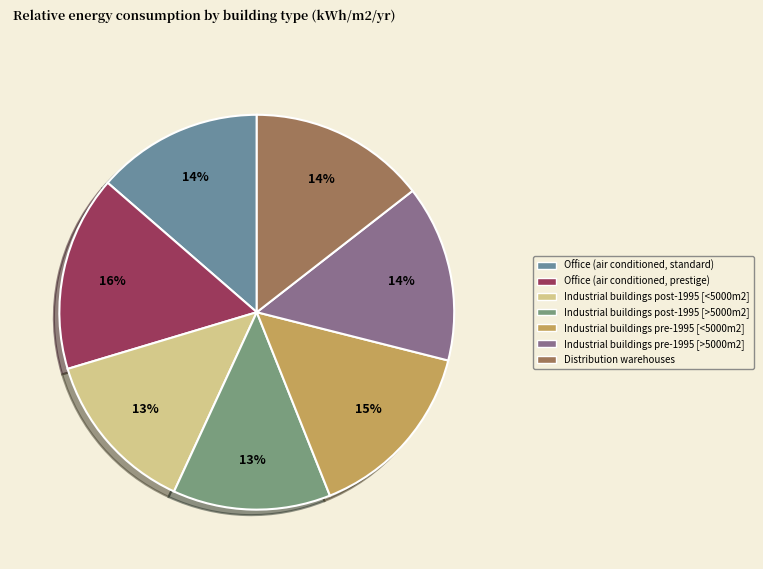

The Industrial buildings pre-1995 [>5000m2] slice represents 14% of the pie. True or false?

True